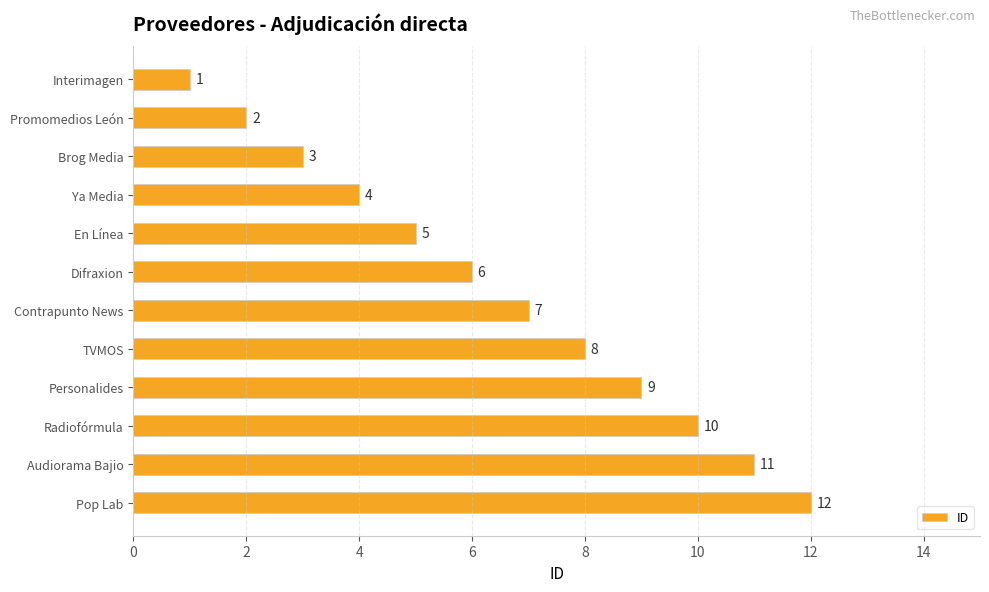

What is the difference between the maximum and minimum values?

11